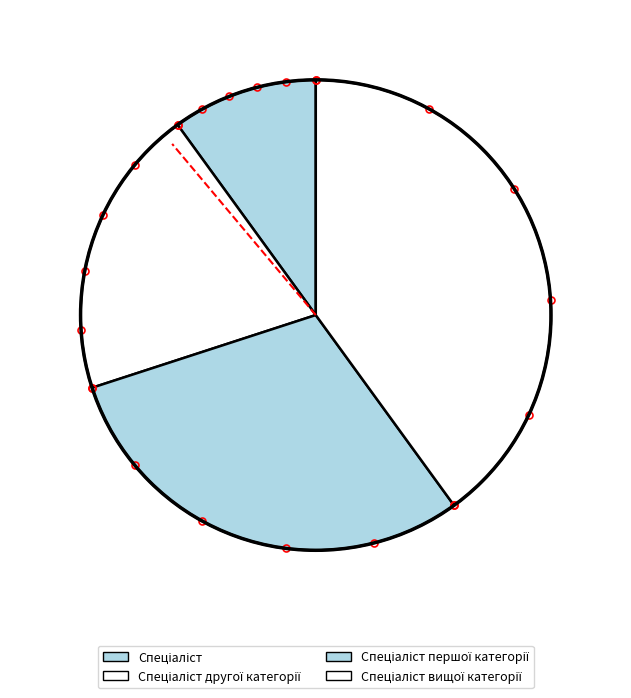

What is the smallest slice in the pie chart?

Спеціаліст